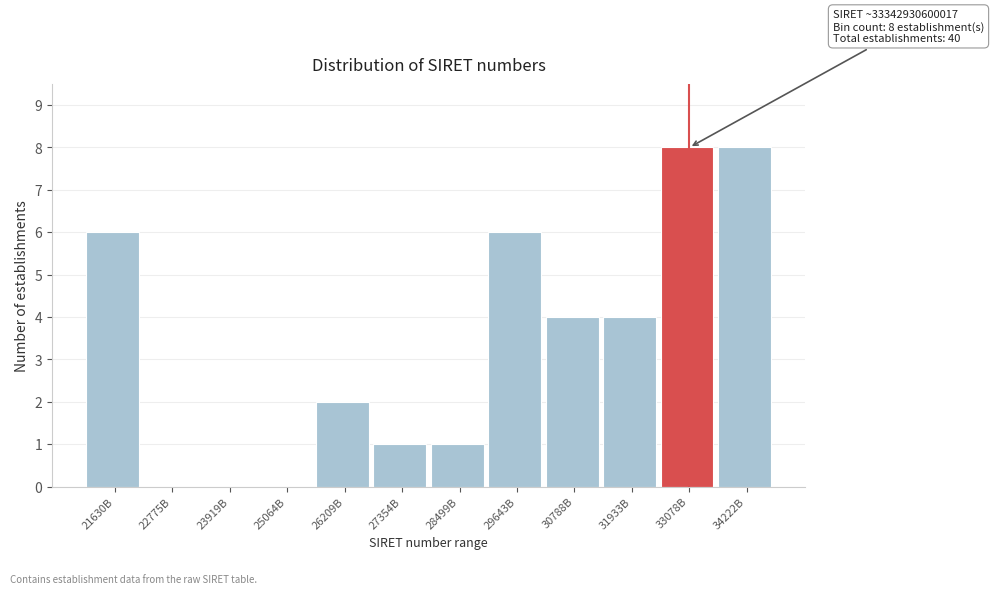

Reading left to right, extract all data points from this chart.

21630B=6	22775B=0	23919B=0	25064B=0	26209B=2	27354B=1	28499B=1	29643B=6	30788B=4	31933B=4	33078B=8	34222B=8